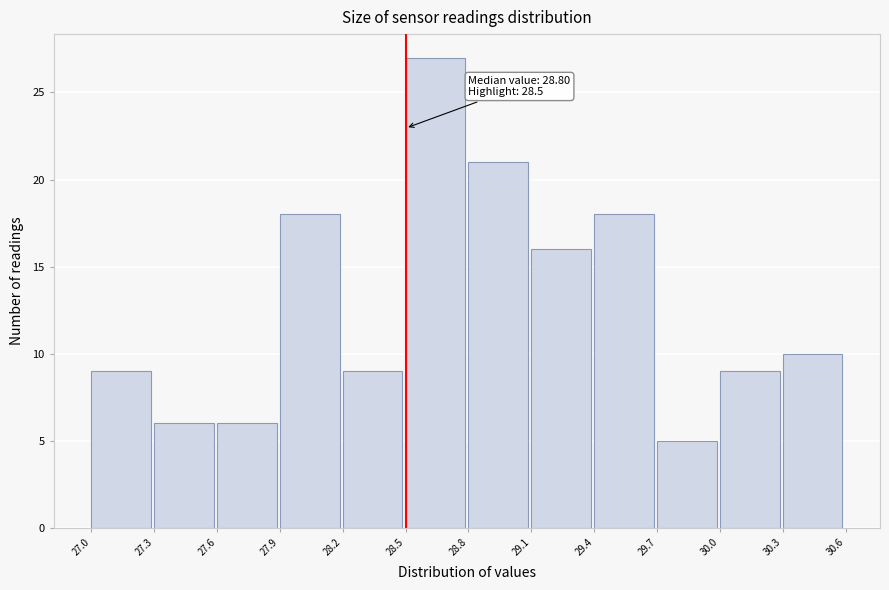

Which range on the x-axis has the tallest bar?

28.5 to 28.8